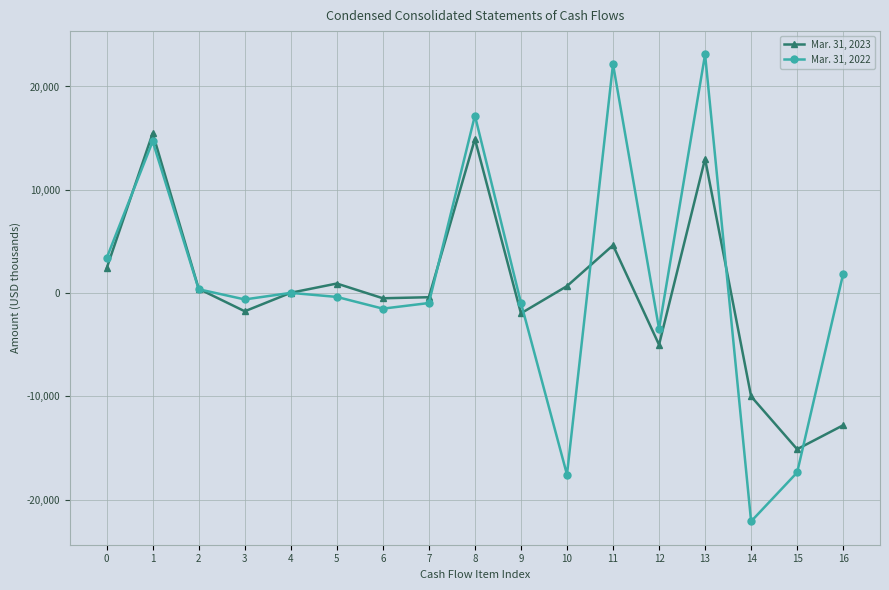

What is the minimum value shown in the chart?

-22100